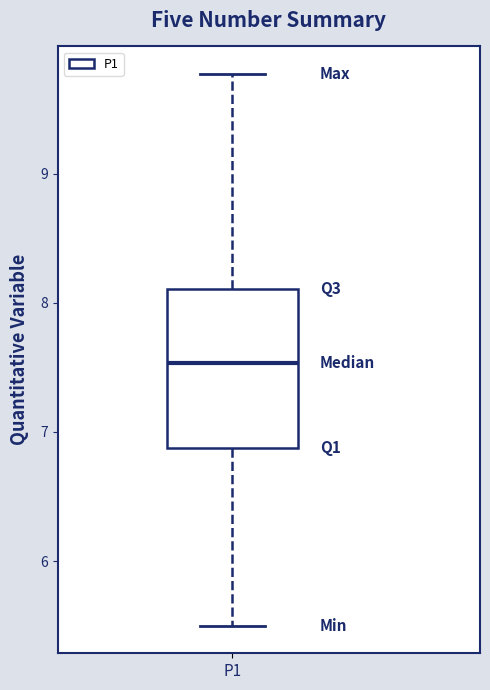

Transcribe this box plot: give where the median line is, the range the box spans, and where the two whiskers end, as read against the y-axis. The values are not printed on the chart, so give them approximately, as read against the axis.

median 7.5, box 6.9 to 8.1, whiskers 5.5 to 9.8